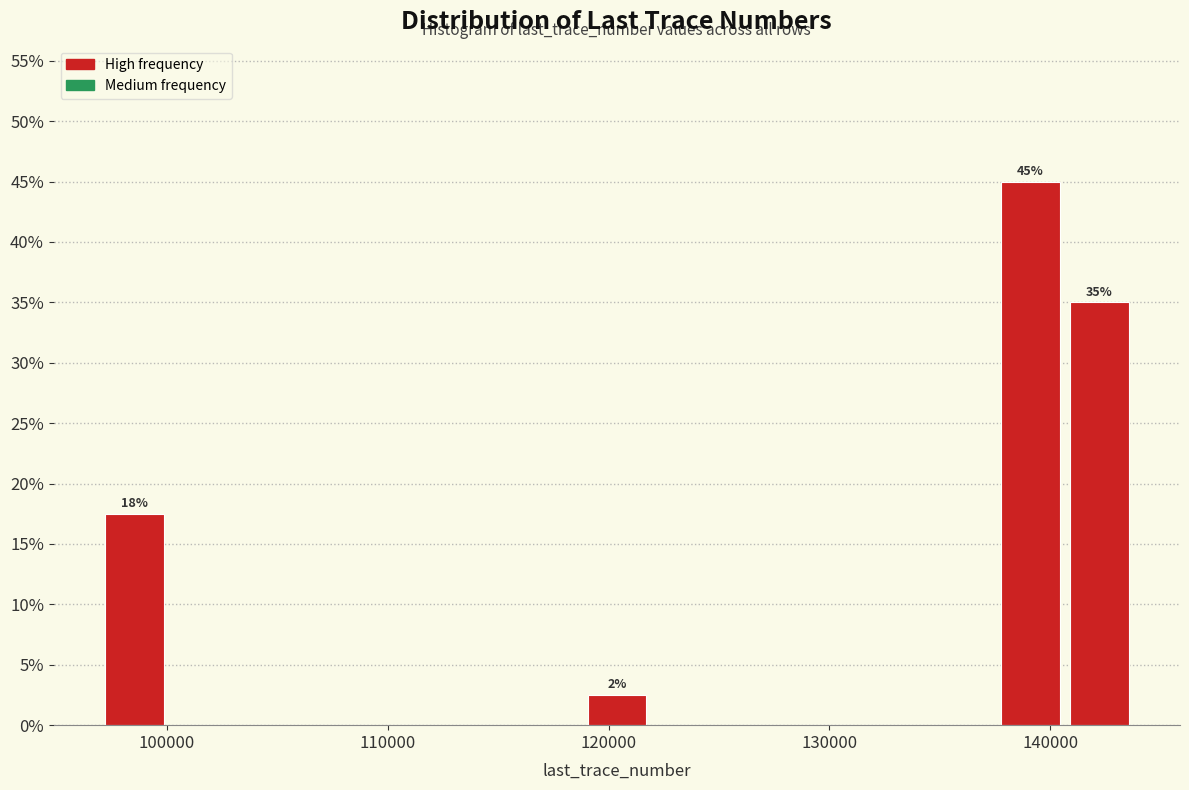

Around what value on the x-axis is the tallest bar? Give the approximate position of its centre, as read against the axis.

139000